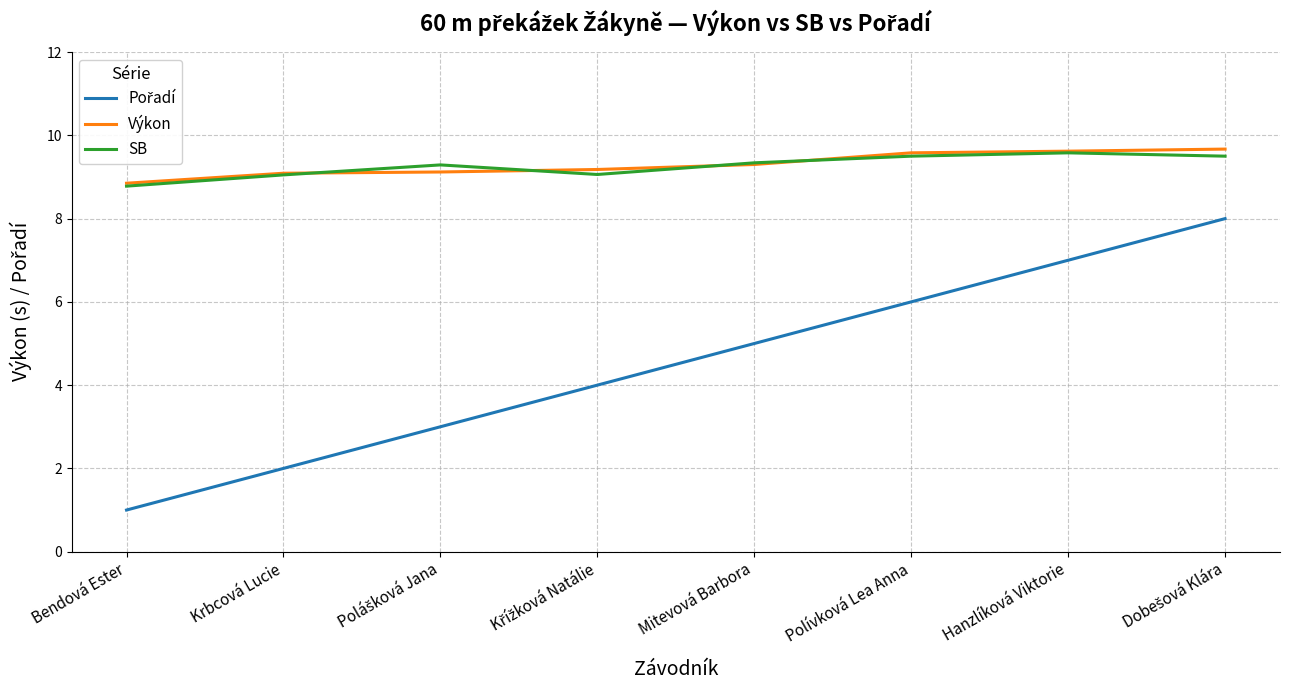

What is the difference between the highest and lowest values at Krbcová Lucie?

7.1